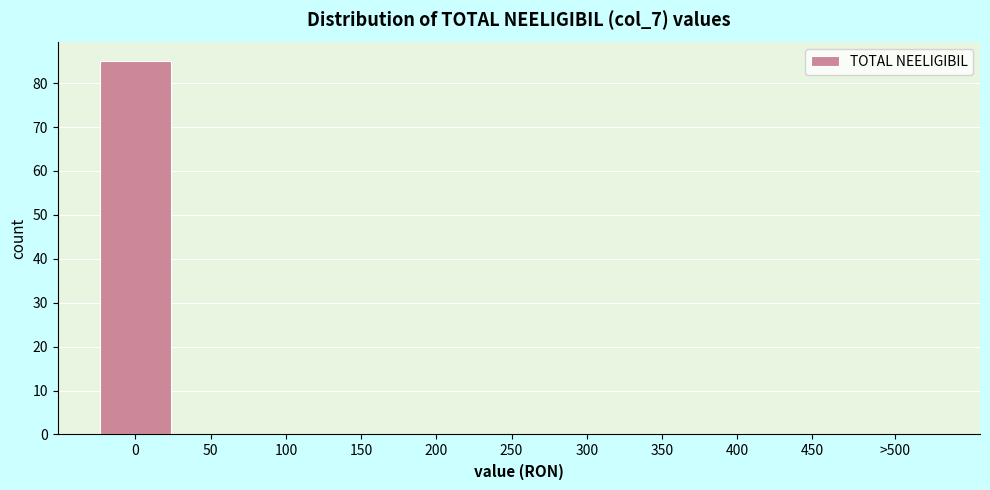

Reading left to right, transcribe all the data shown in this chart.

0=85	50=0	100=0	150=0	200=0	250=0	300=0	350=0	400=0	450=0	>500=0